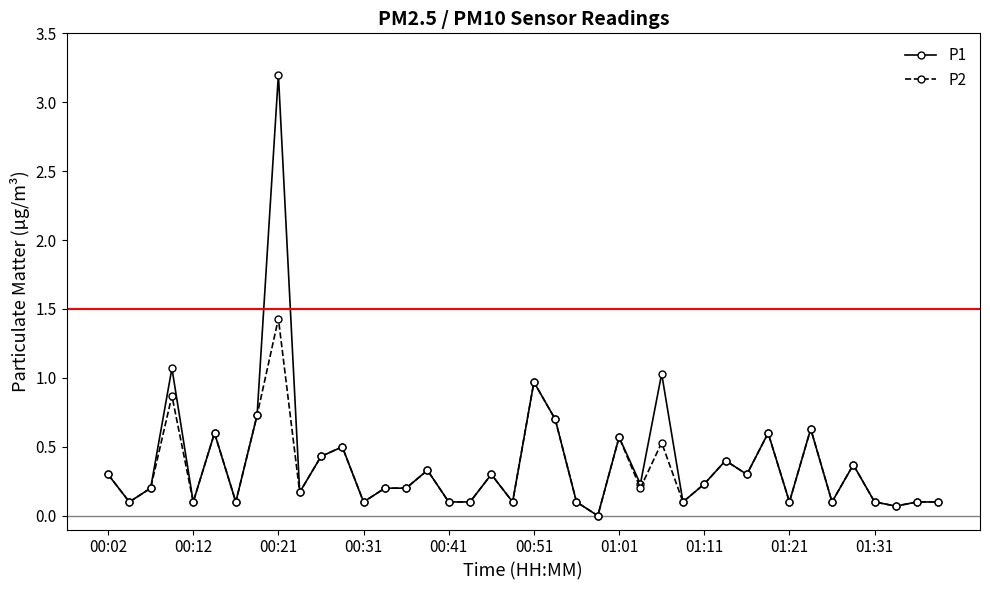

Which series has the widest spread of values?

P1